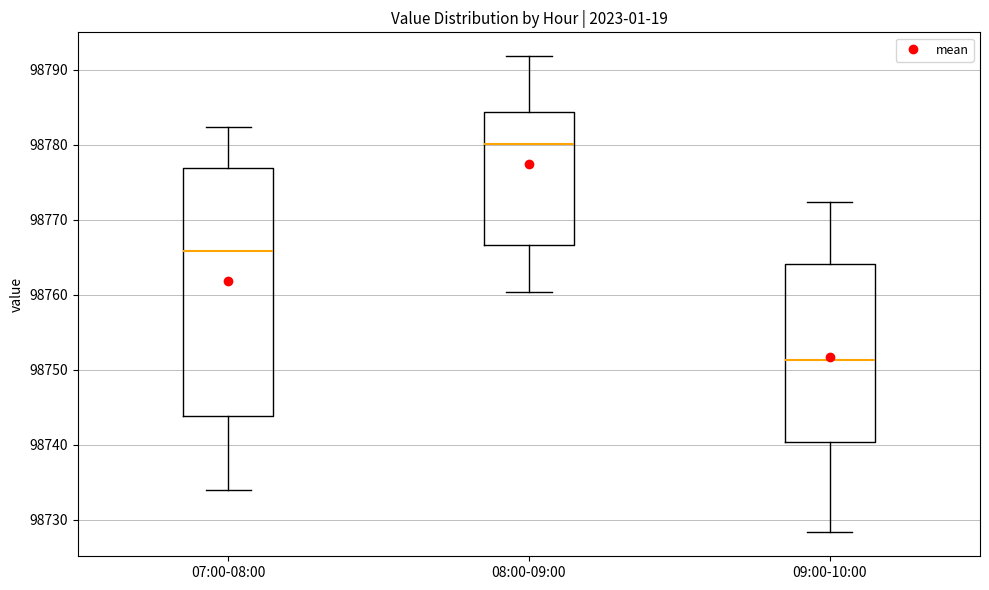

Comparing the boxes themselves (not the whiskers), which one is the tallest?

07:00-08:00